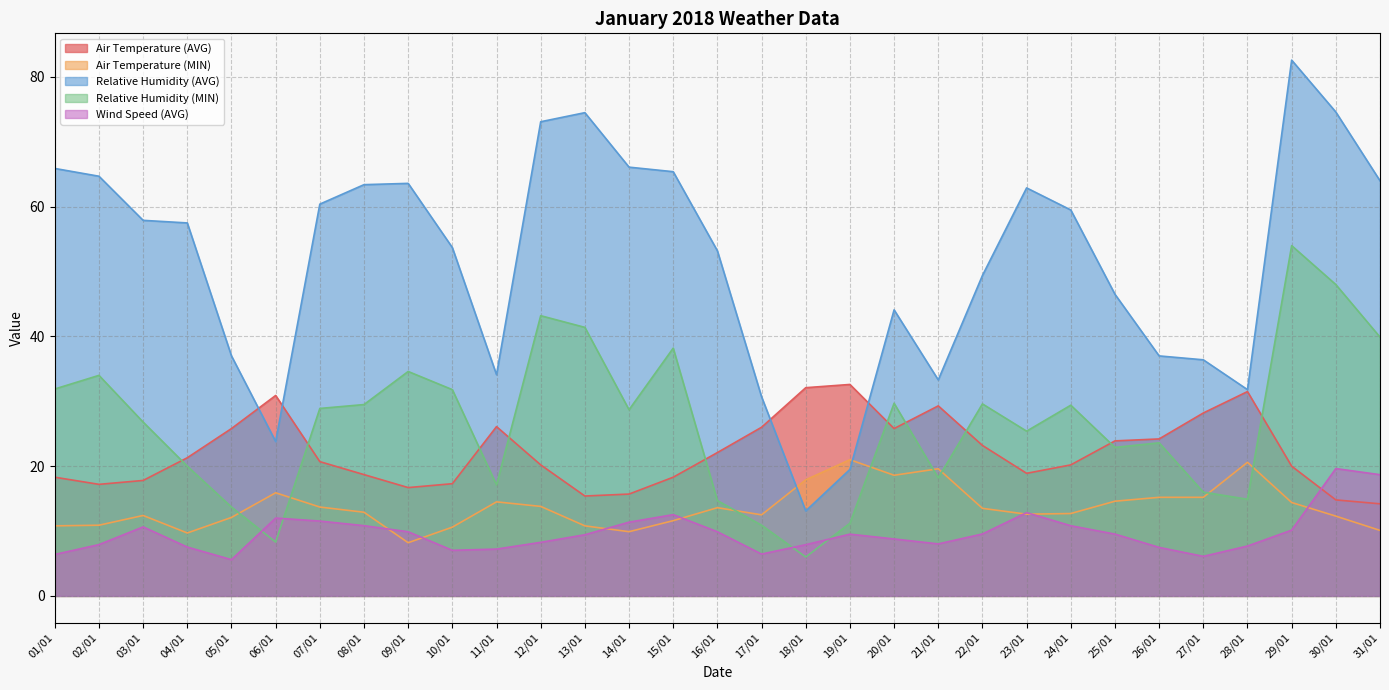

How many data points does each series have?

31